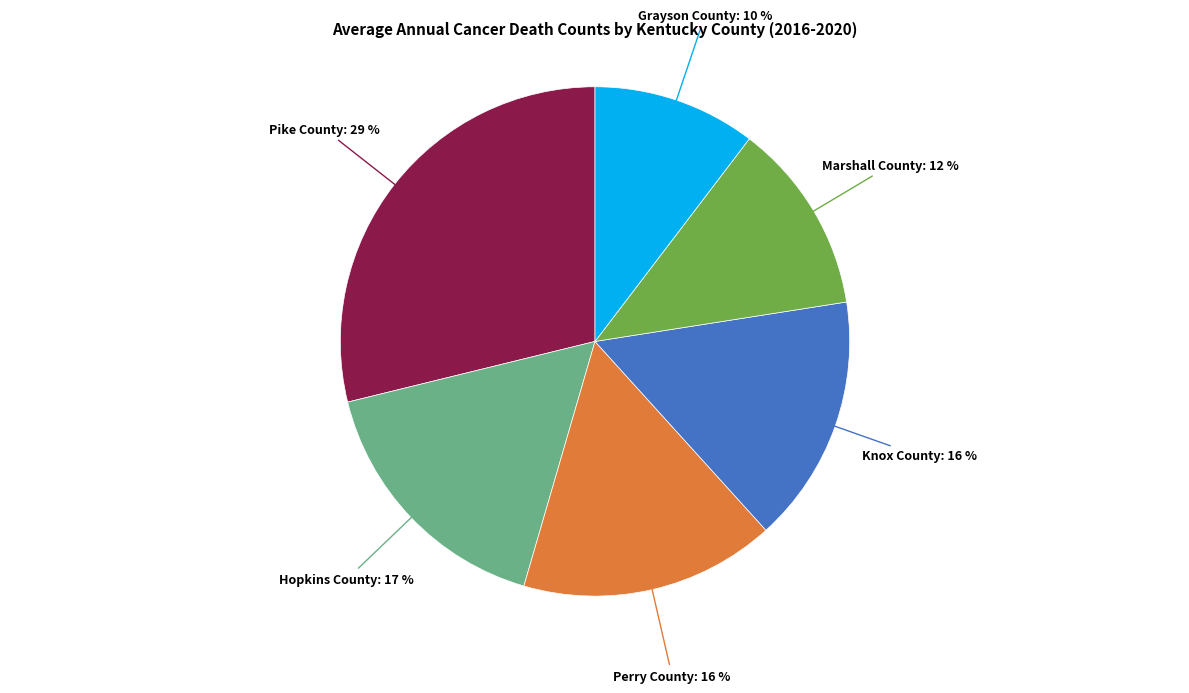

To the nearest percent, what is the average slice percentage?

17%